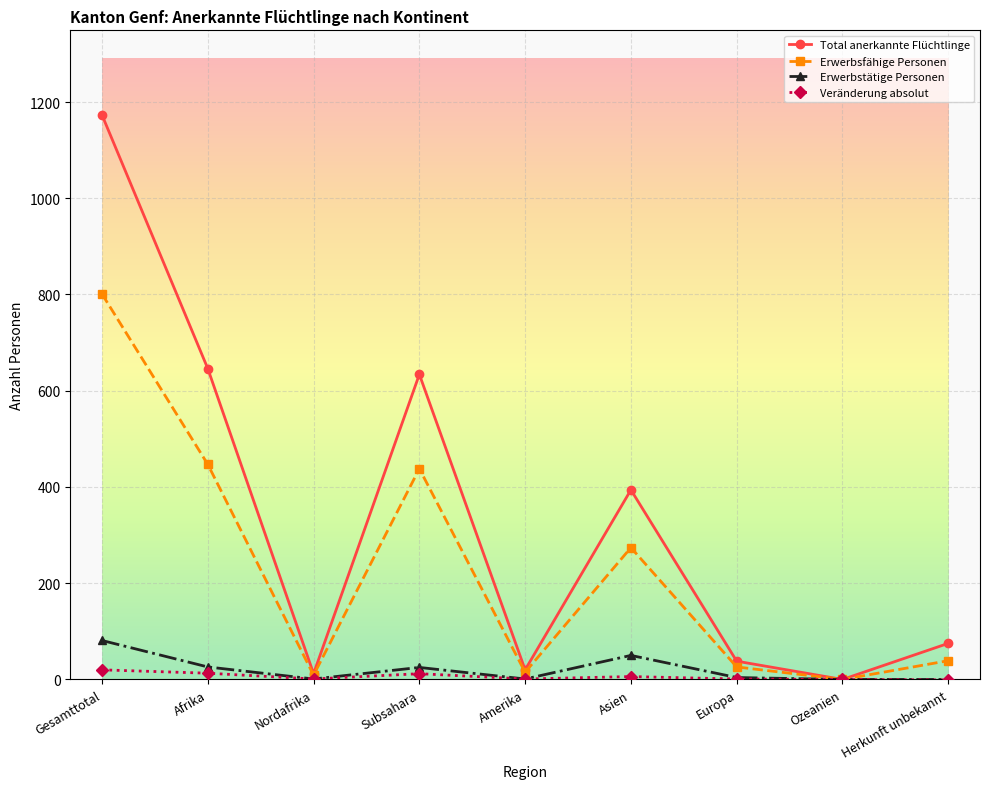

What is the sum of all Erwerbstätige Personen values?

188